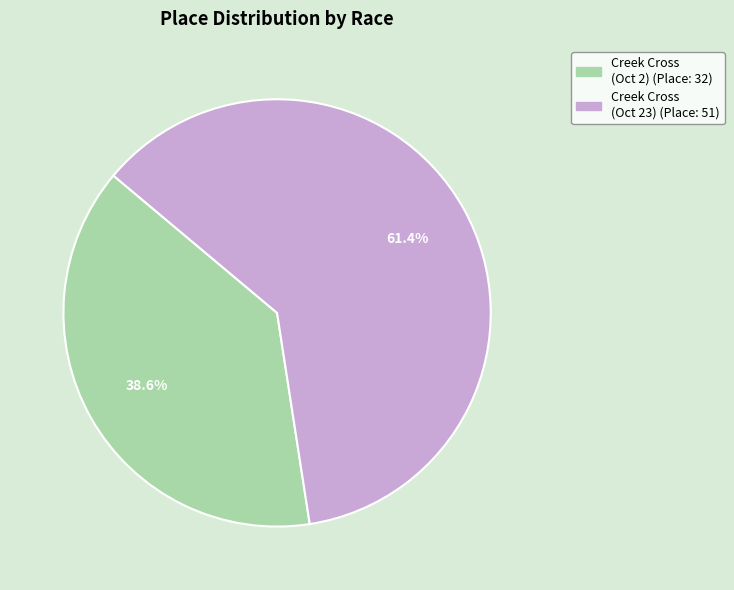

To the nearest percent, what is the difference between the largest and smallest slice percentages?

23%